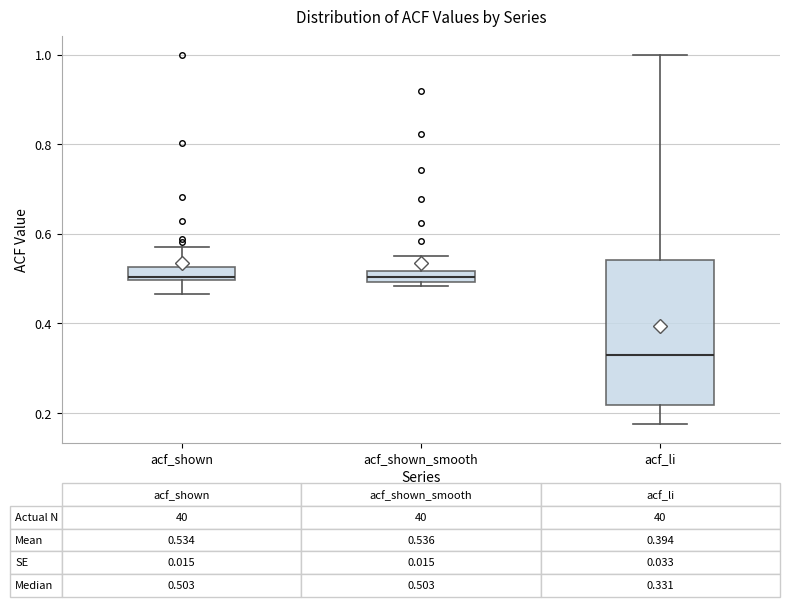

Which box has the lowest median line?

acf_li